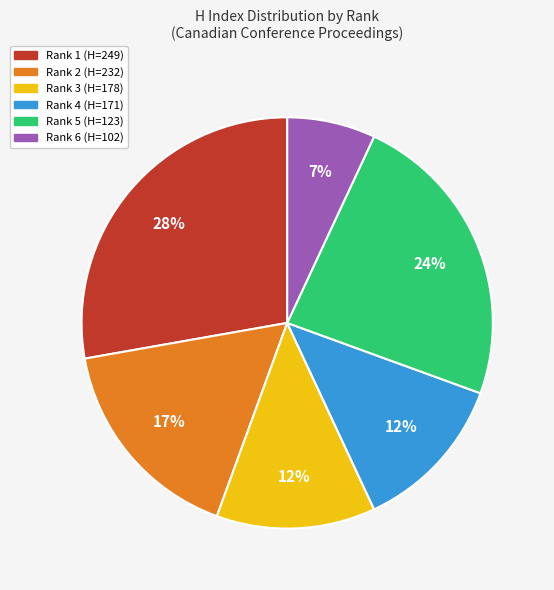

To the nearest percent, what percentage of the pie is Rank 5 (H=123)?

24%